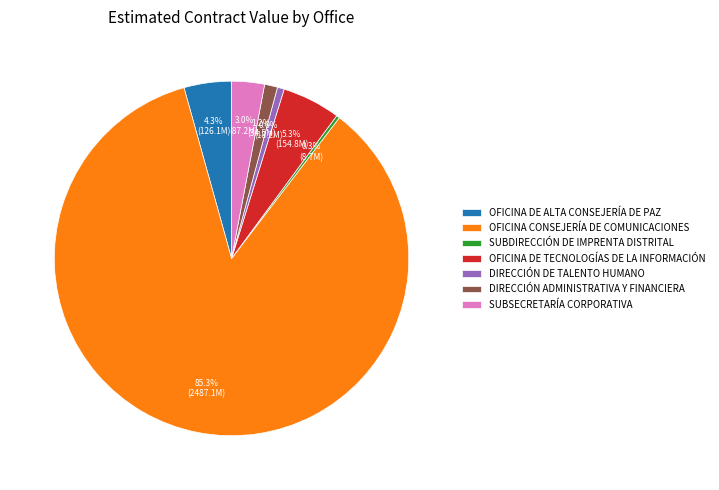

Do OFICINA CONSEJERÍA DE COMUNICACIONES and OFICINA DE TECNOLOGÍAS DE LA INFORMACIÓN together represent more than half of the pie?

Yes